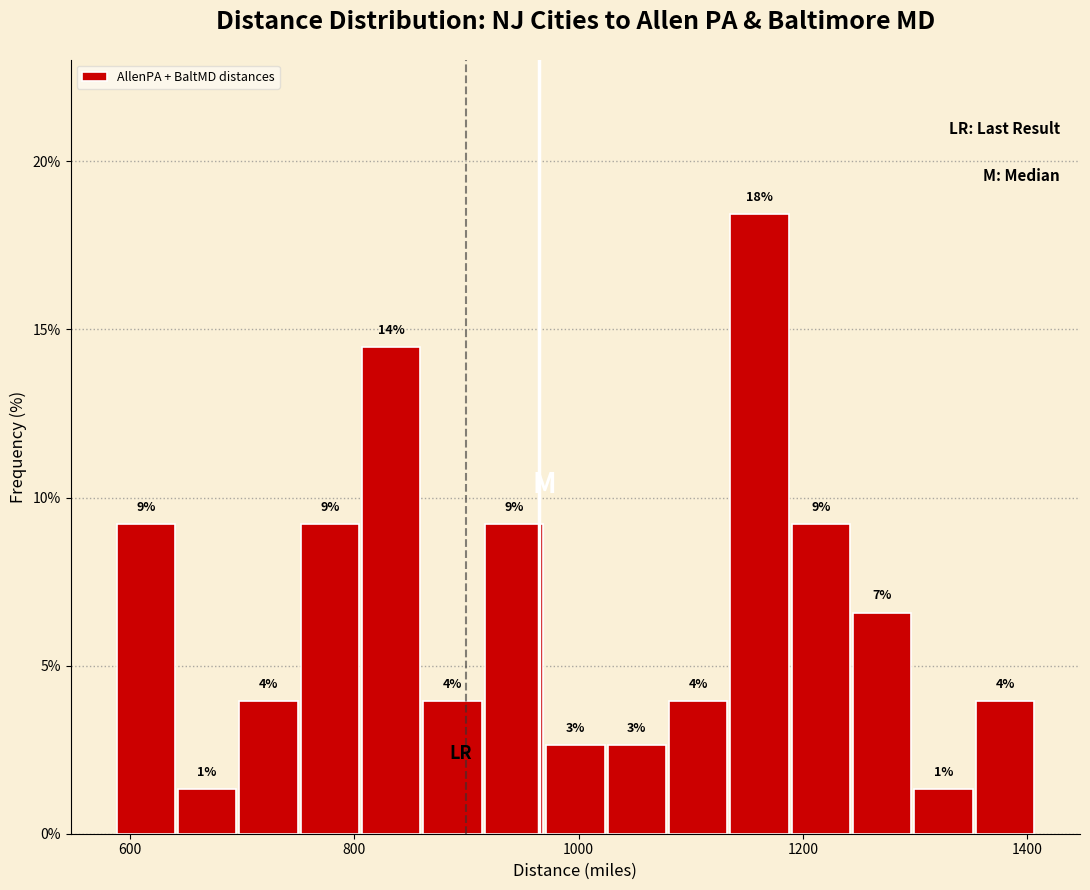

Around what value on the x-axis is the tallest bar? Give the approximate position of its centre, as read against the axis.

1160